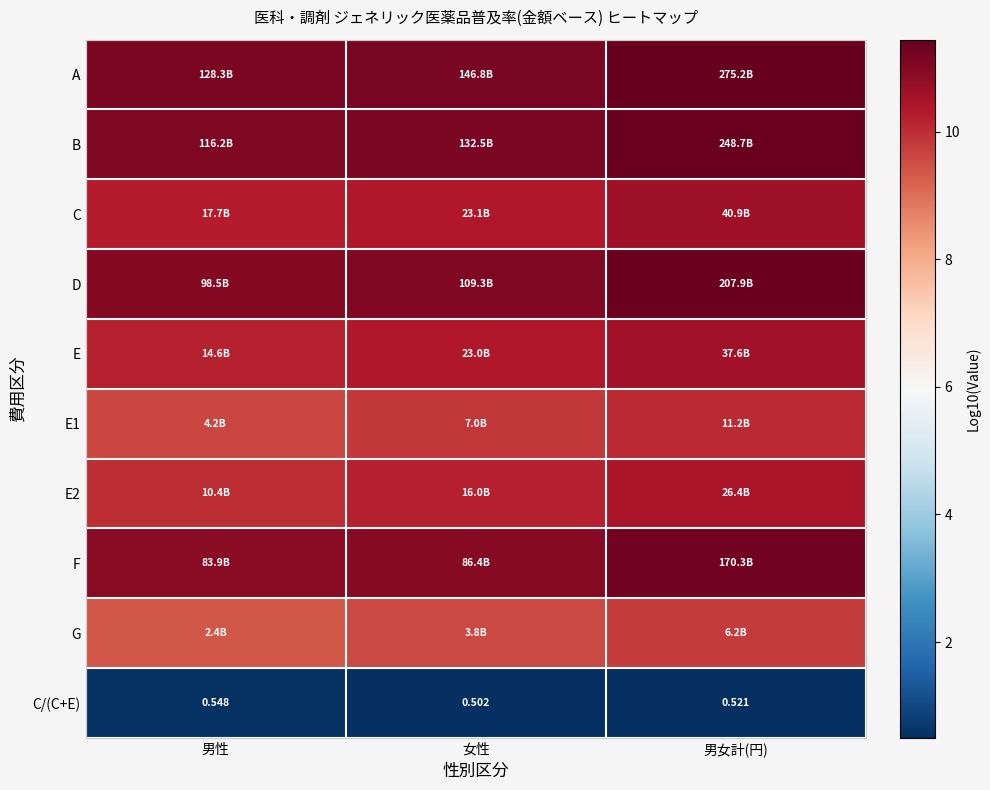

What is the average value of the A series?

11.2